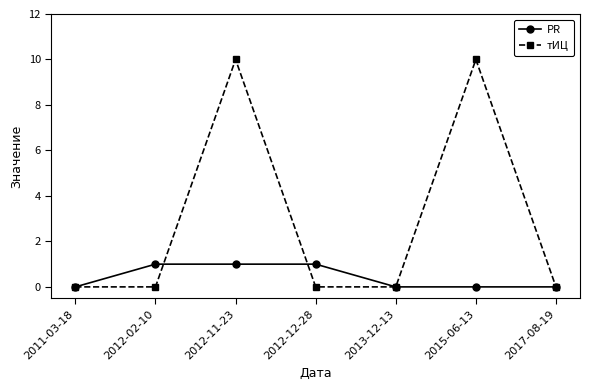

Rank the series by their average value, from highest to lowest.

тИЦ, PR